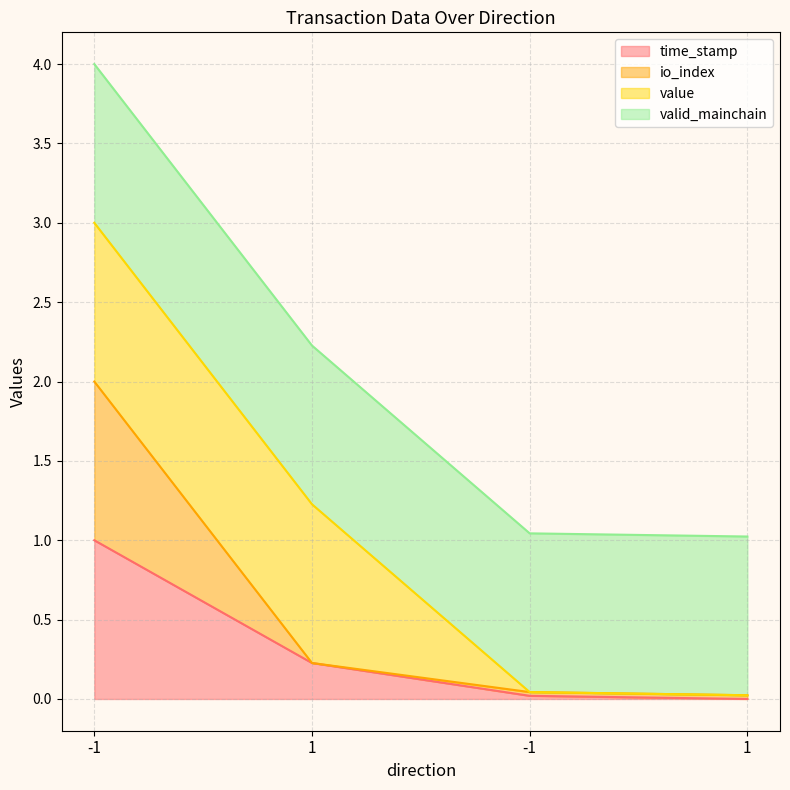

True or false: io_index and time_stamp intersect in this chart.

False